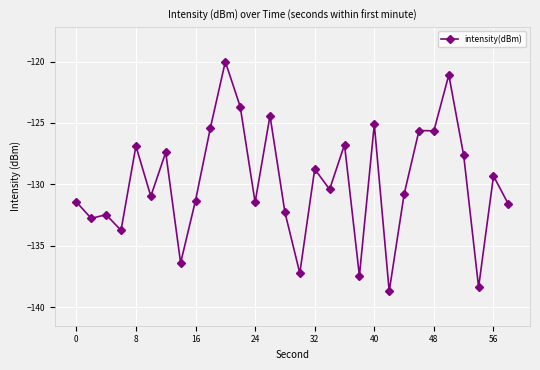

What is the difference between the second highest and second lowest values?

17.3